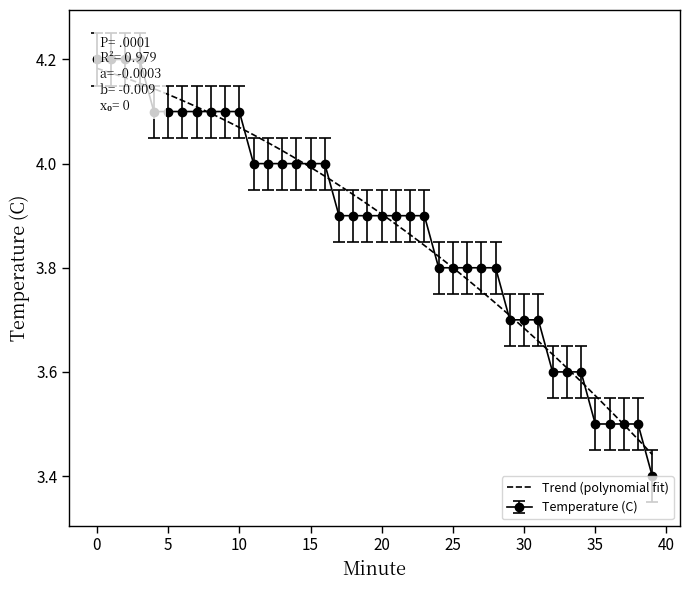

List the labels in order of value, smallest first.

39, 35, 36, 37, 38, 32, 33, 34, 29, 30, 31, 24, 25, 26, 27, 28, 17, 18, 19, 20, 21, 22, 23, 11, 12, 13, 14, 15, 16, 4, 5, 6, 7, 8, 9, 10, 0, 1, 2, 3